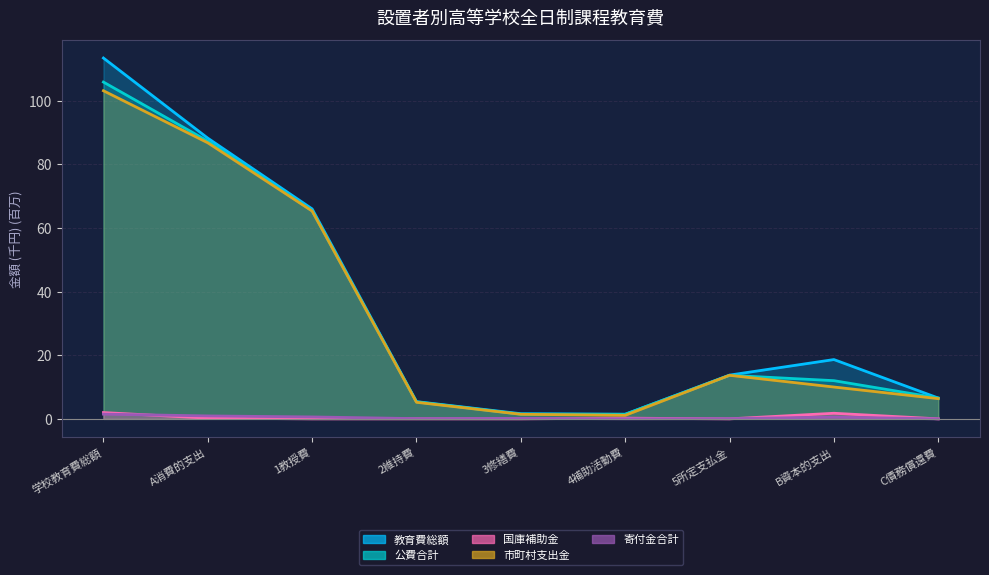

What is the label of the 4th point from the left?

2維持費